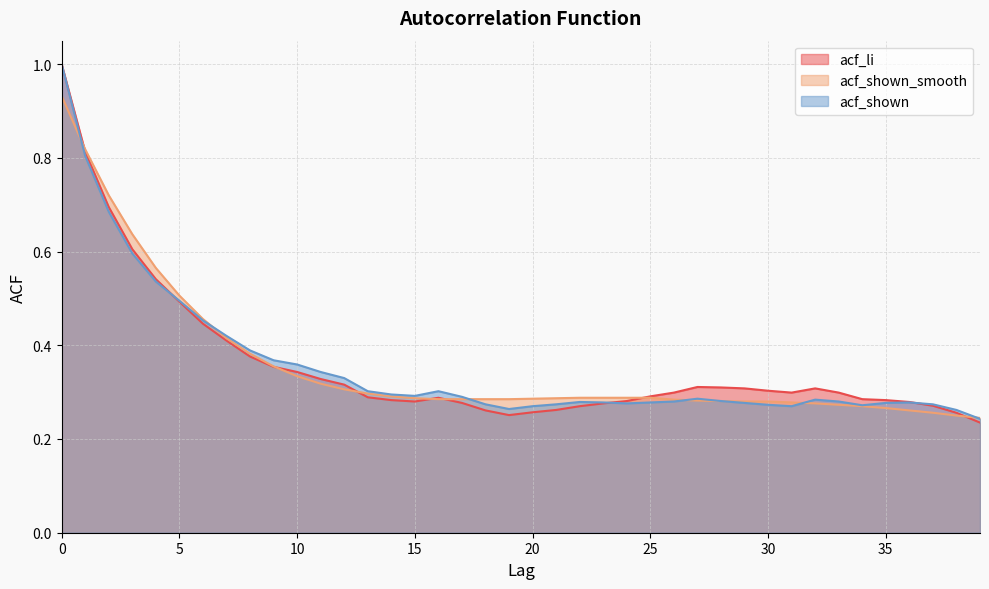

Which series changed the most between 19 and 29?

acf_li